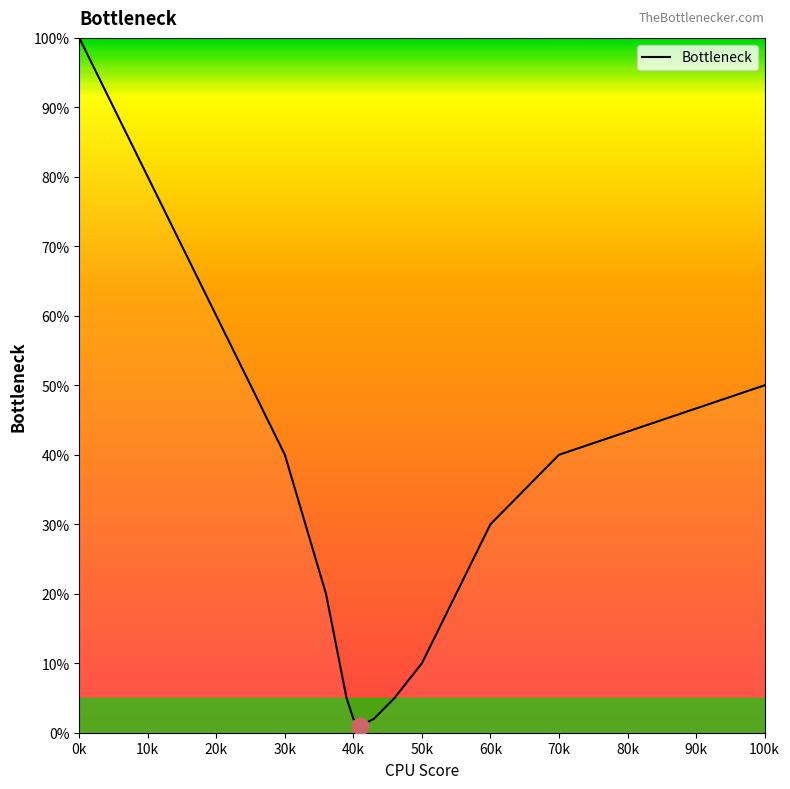

What is the difference between the maximum and minimum values?

99